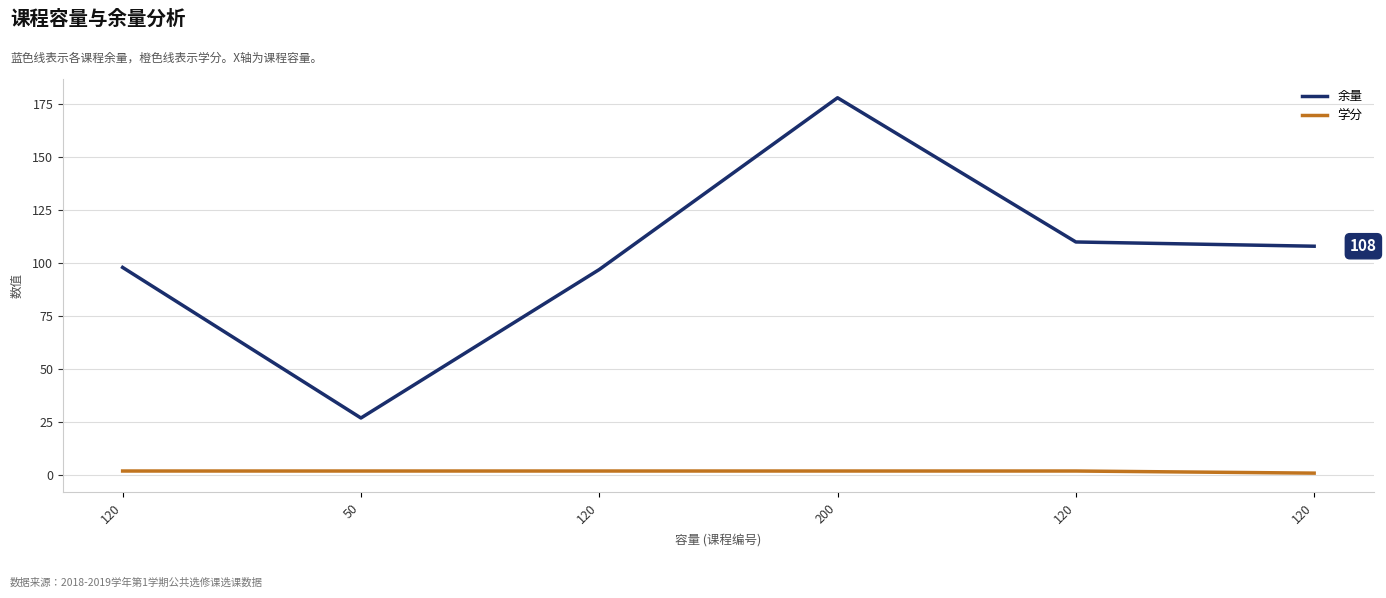

At which category is the sum across all series the highest?

200